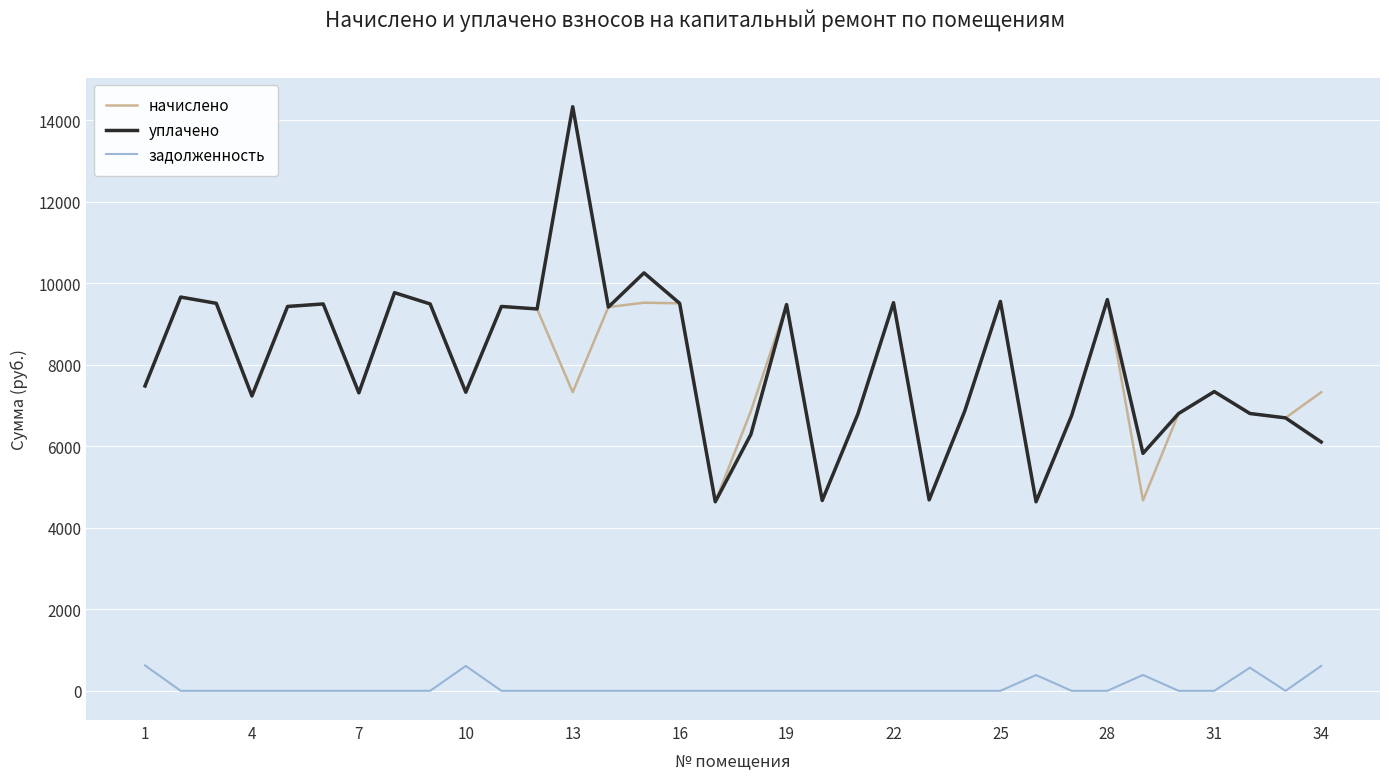

True or false: начислено and задолженность cross at least once.

False